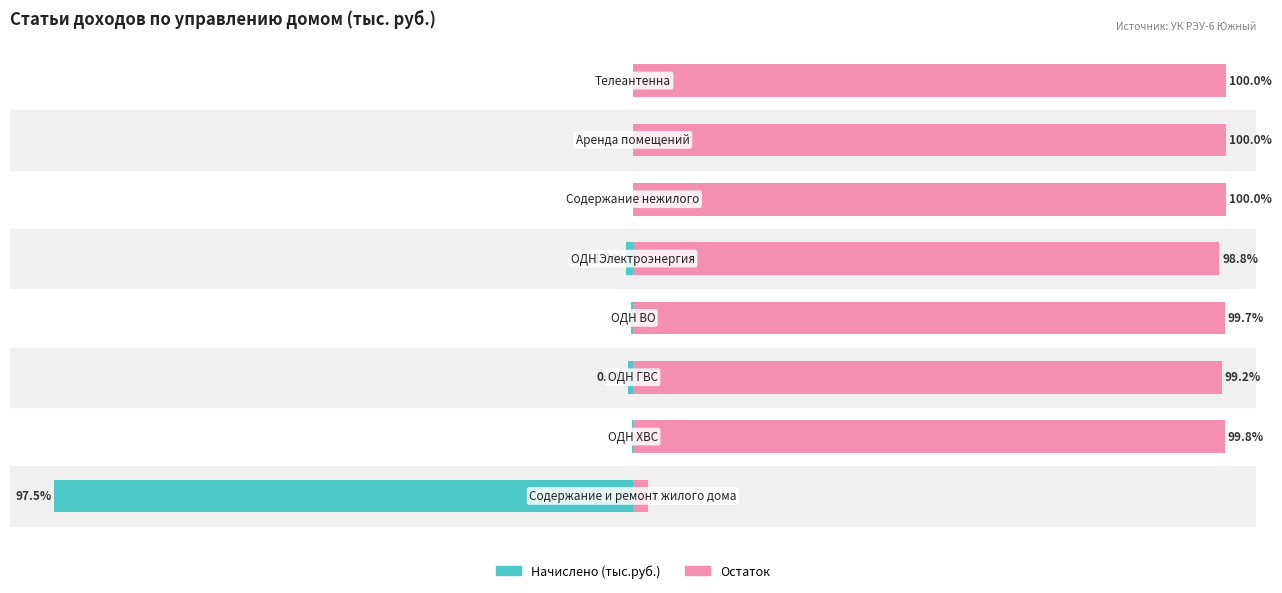

Rank the series by their average value, from lowest to highest.

Начислено (тыс.руб.), Остаток до 100%